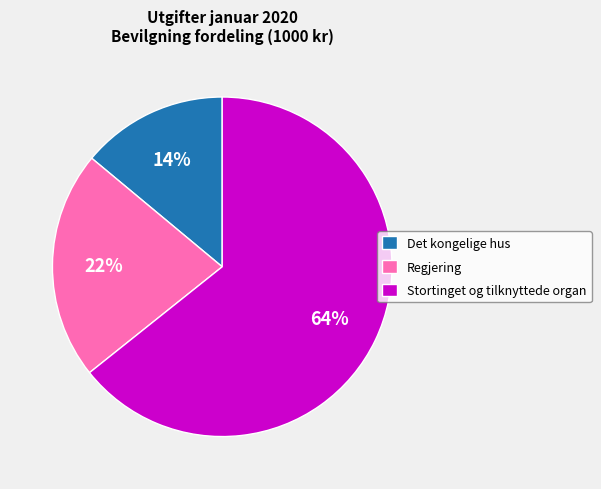

Combined, do Regjering and Stortinget og tilknyttede organ account for over 50%?

Yes